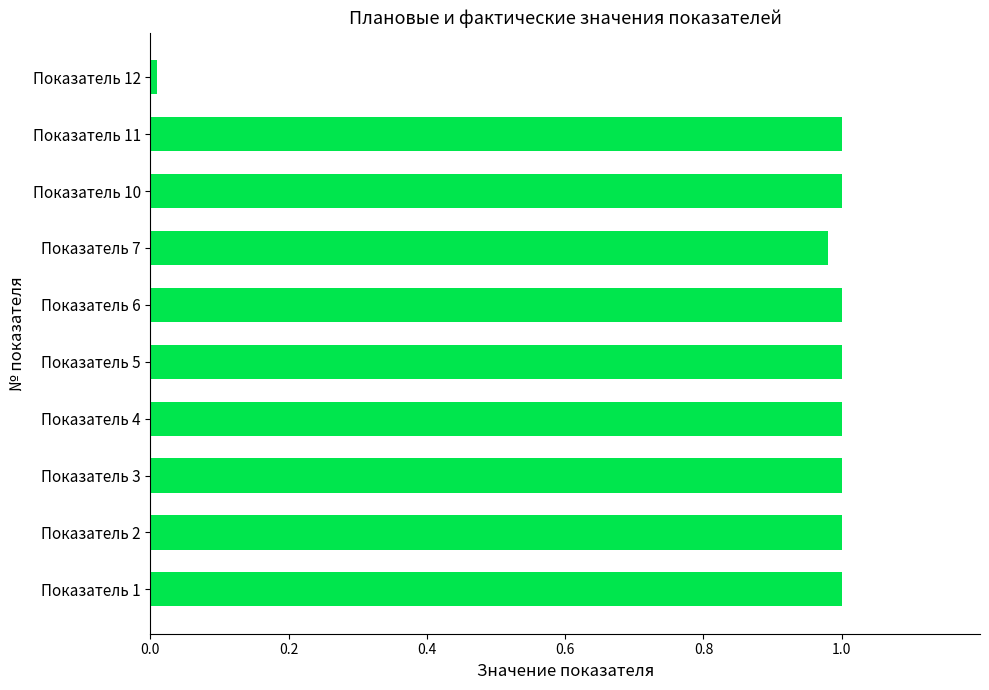

Count the number of categories in the chart.

10